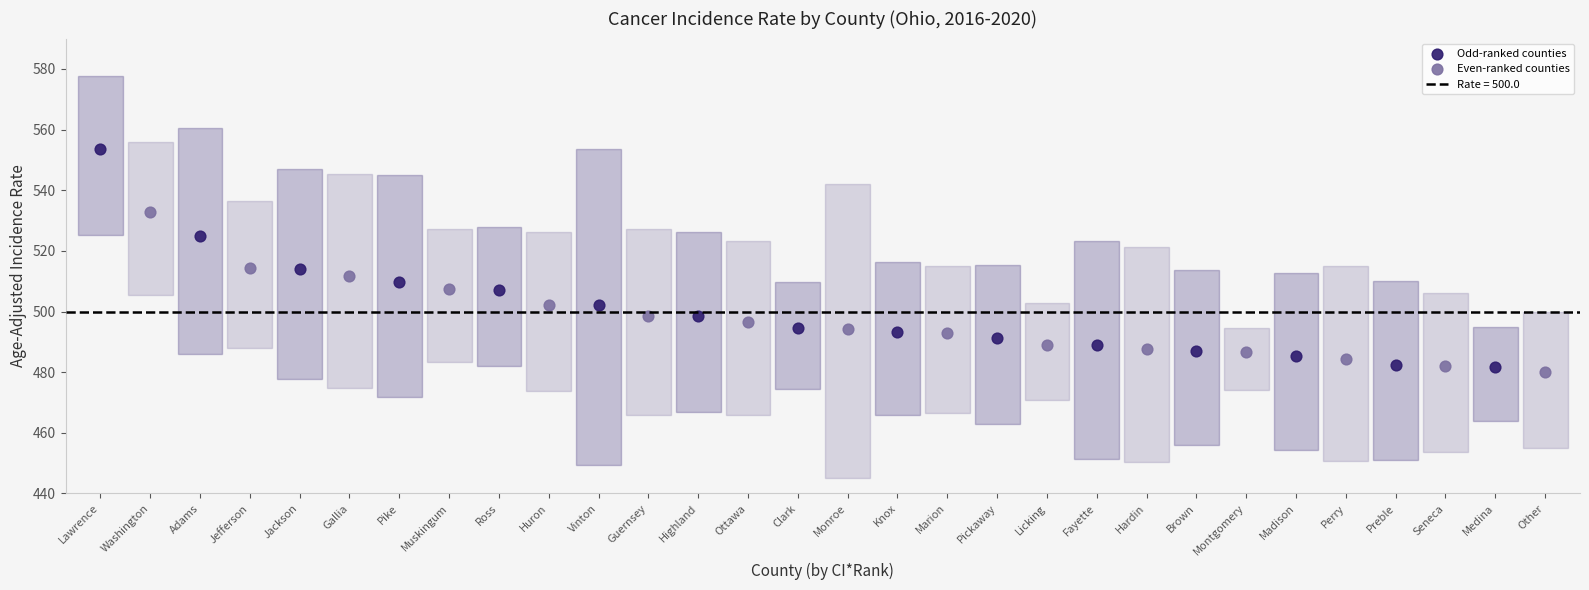

Which series contains the highest Y value?

Odd-ranked counties